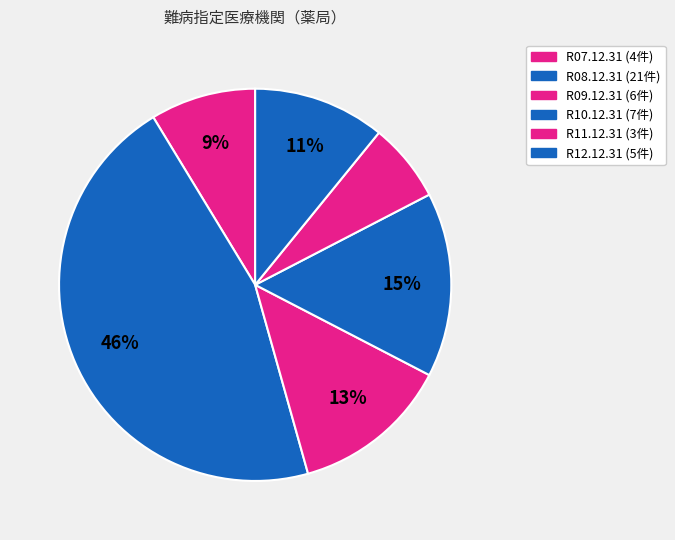

Approximately how many times larger is the value at R10.12.31 compared to R09.12.31?

1.2